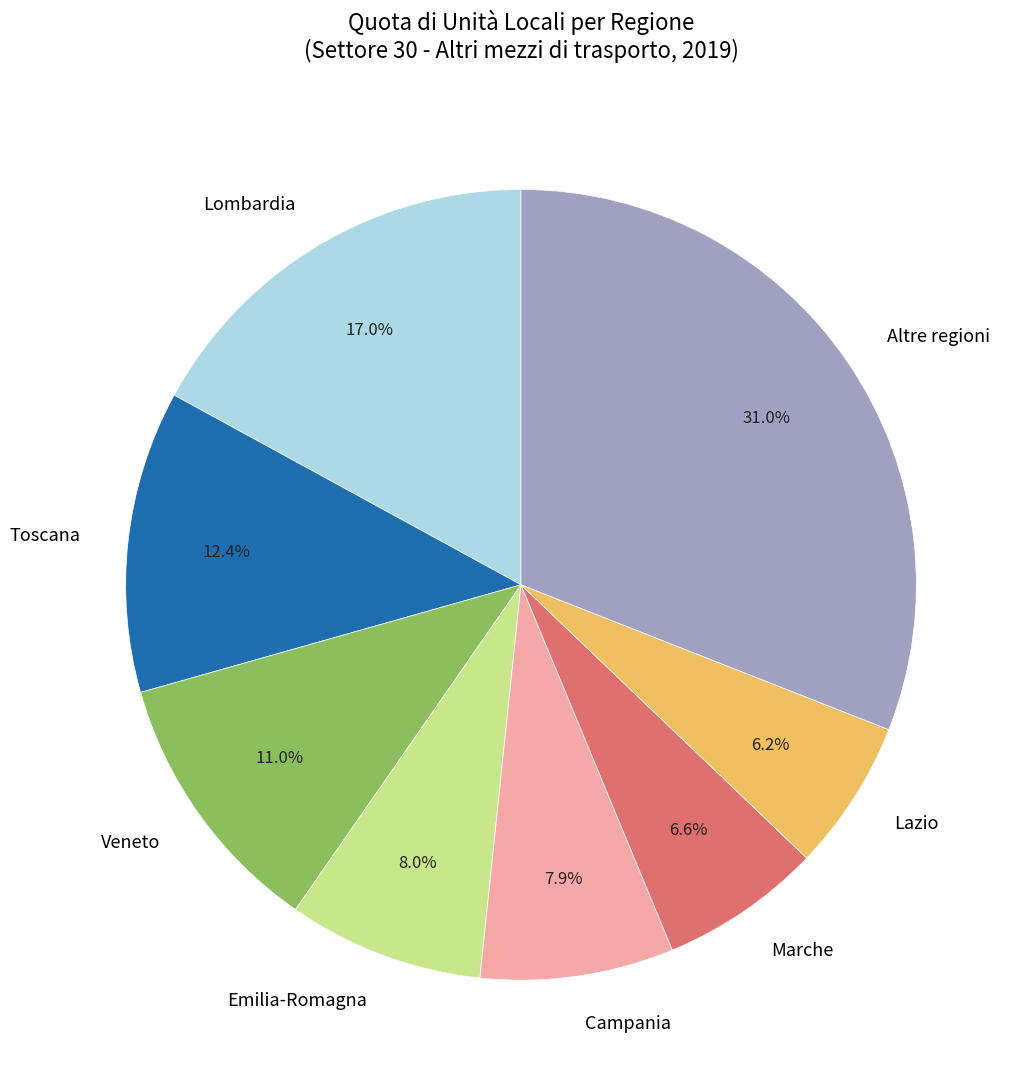

How much of the chart is everything except Toscana?

87.6%